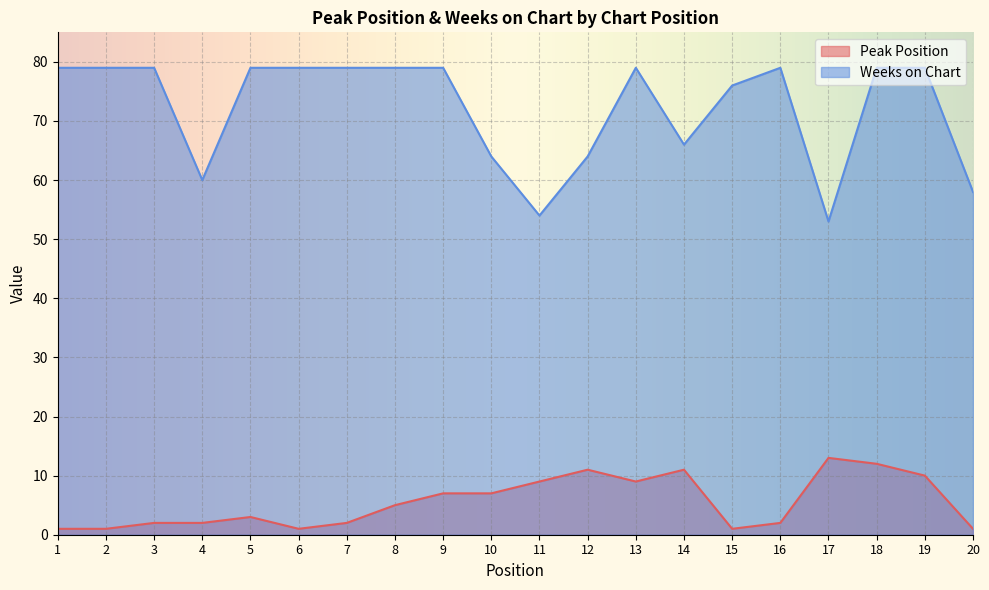

What are all the series names shown in the legend?

Peak Position, Weeks on Chart